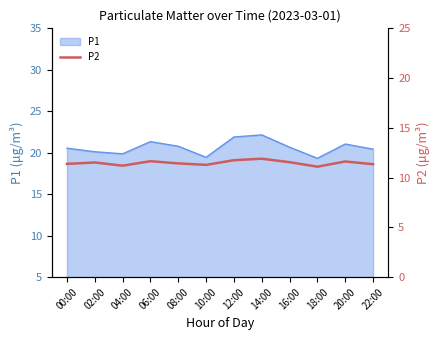

True or false: P1 has a value of 32.3 at 10:00.

False